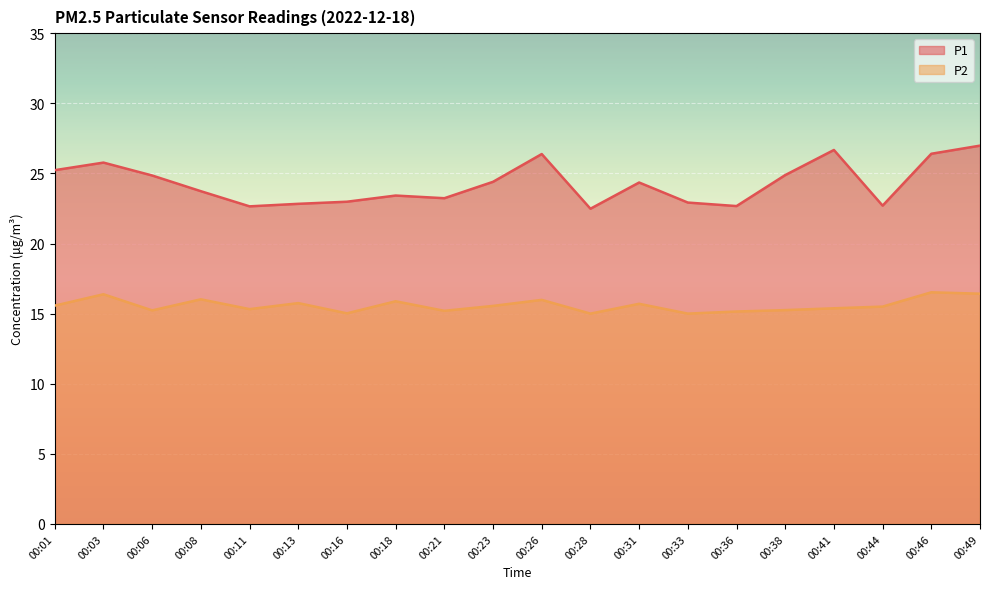

At 00:11, list the series in order from smallest to largest.

P2, P1